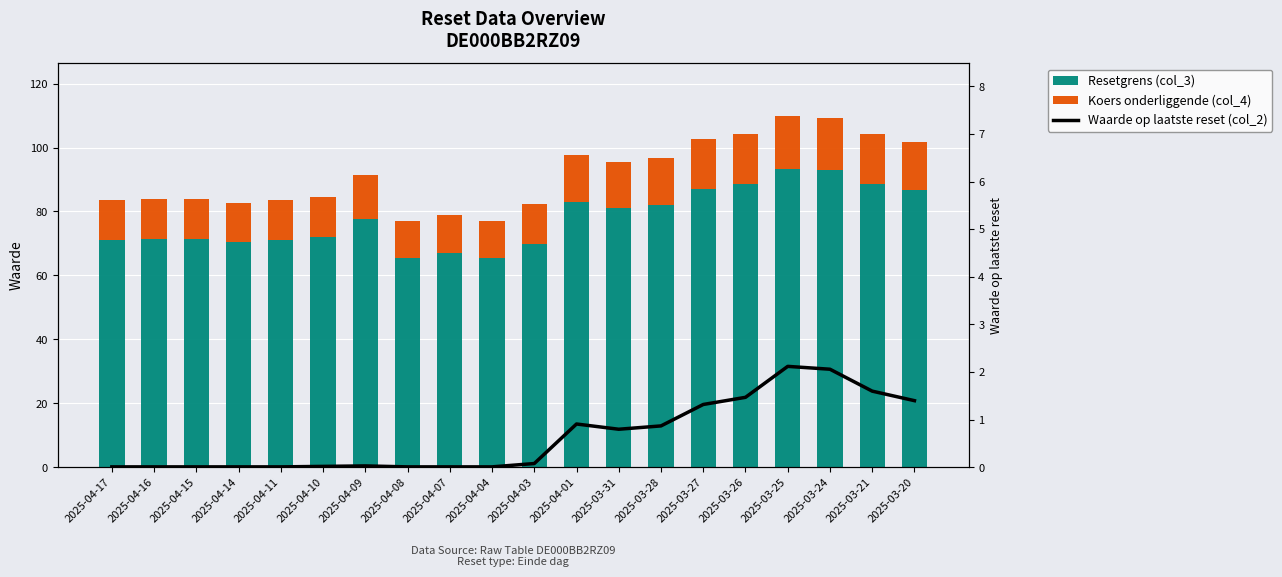

What is the difference between the second highest and minimum values in the Koers onderliggende (col_4) series?

4.9